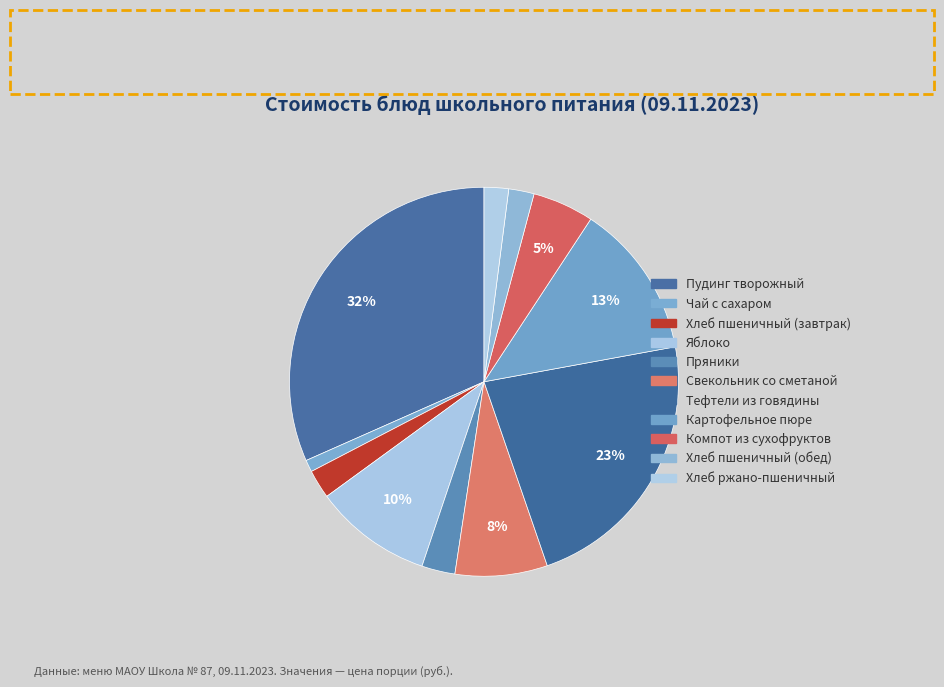

To the nearest percent, what is the combined percentage of Хлеб пшеничный (обед) and Чай с сахаром?

3%